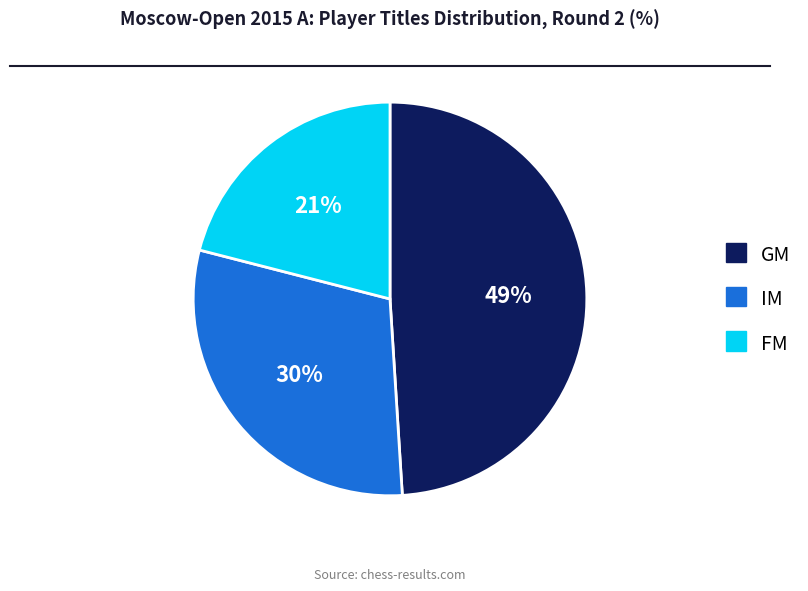

What percentage is the GM slice, to the nearest percent?

49%